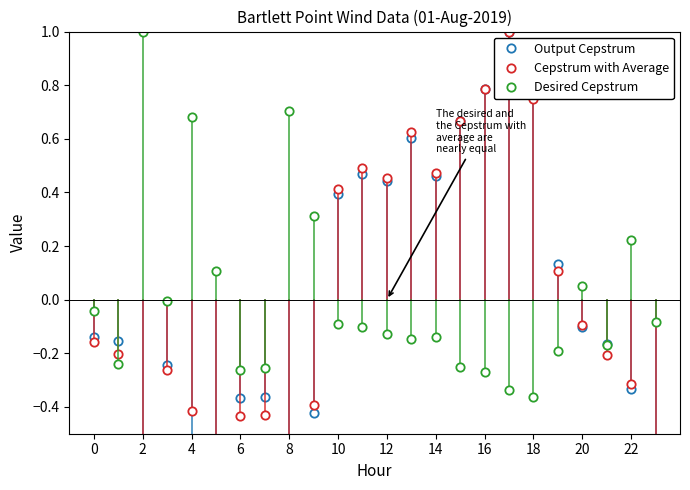

At which label is Output Cepstrum closest to 0?

20